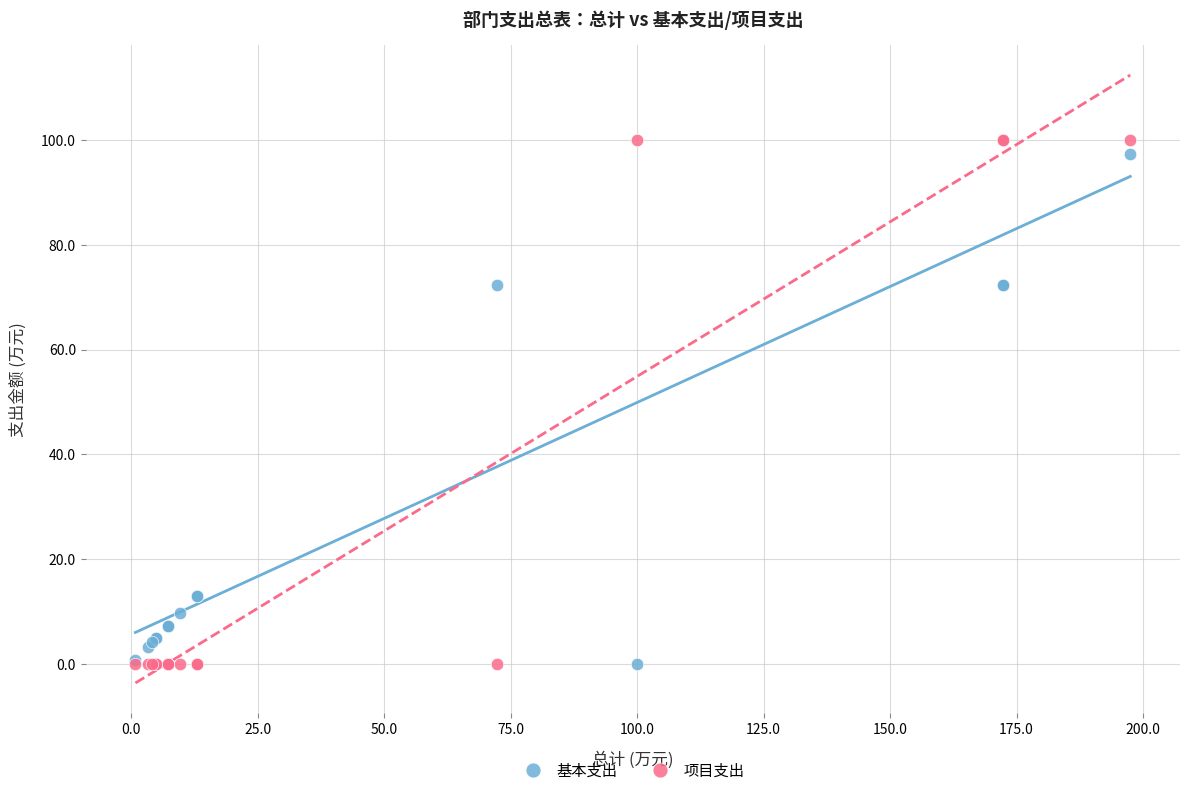

What is the X range (max minus min) for the scatter plot?

196.7